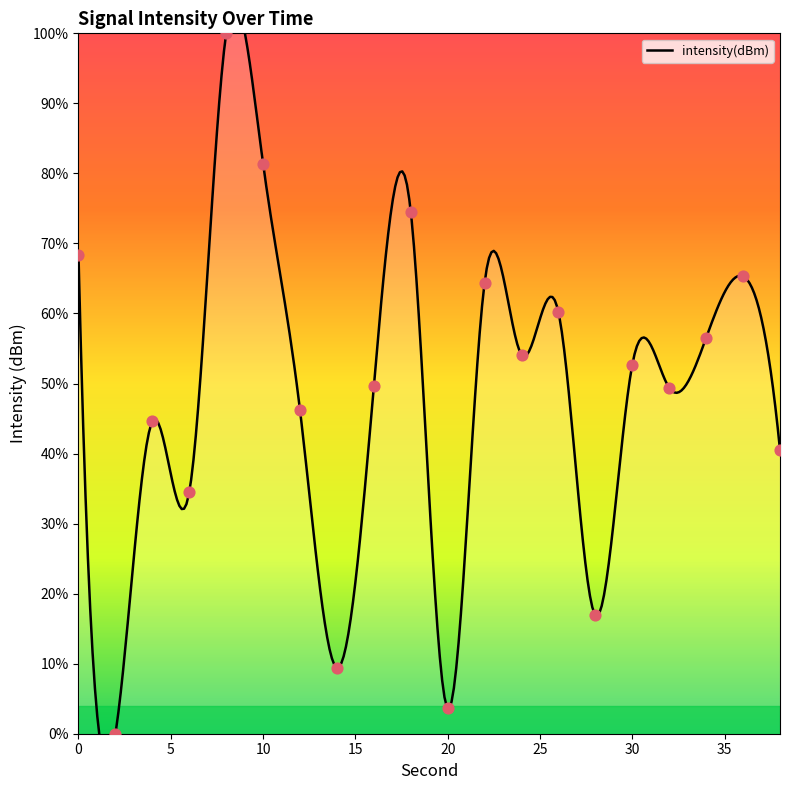

Between 4 and 32, which is larger?

32